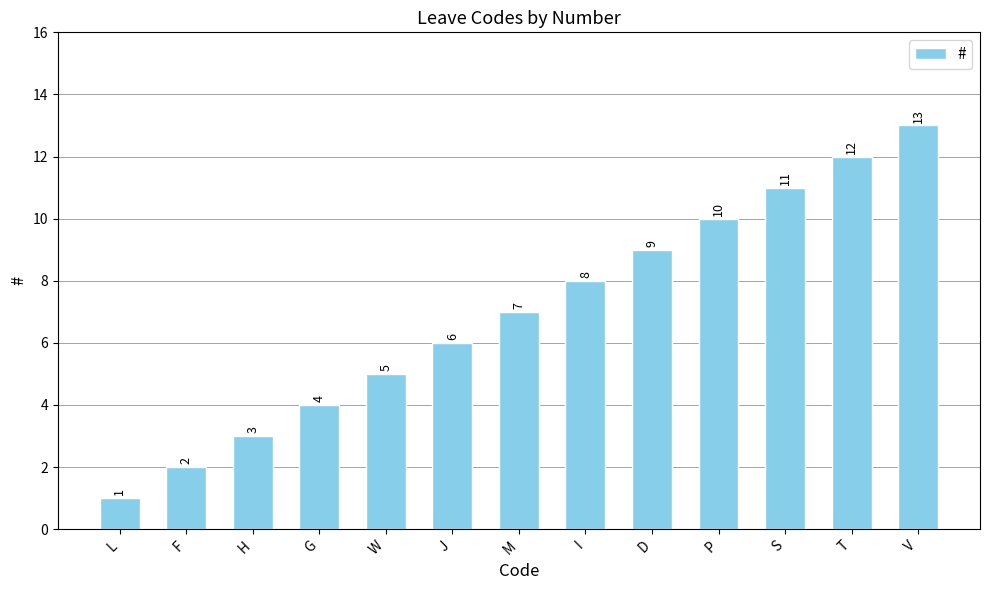

Which has a higher value, G or T?

T